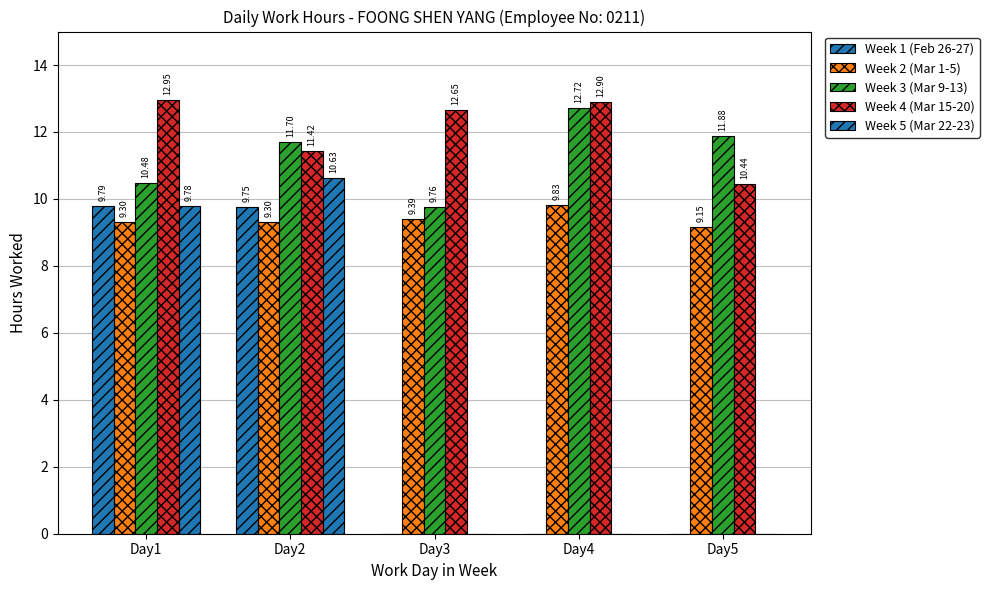

What is the sum of all Week 4 (Mar 15-20) values?

60.4